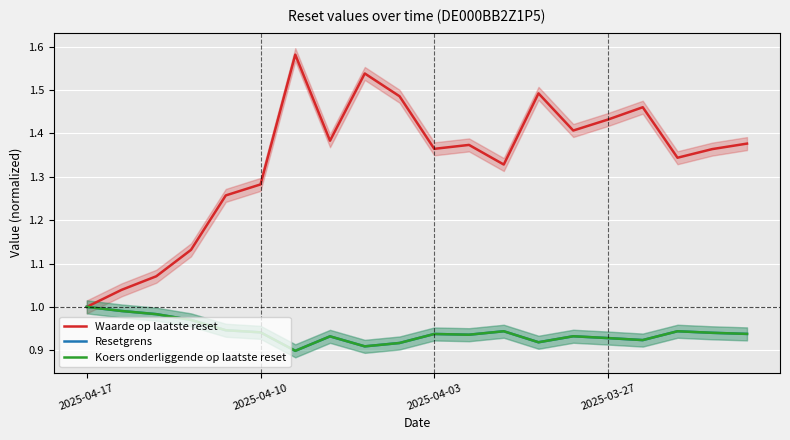

What is the label of the 13th point from the right?

7